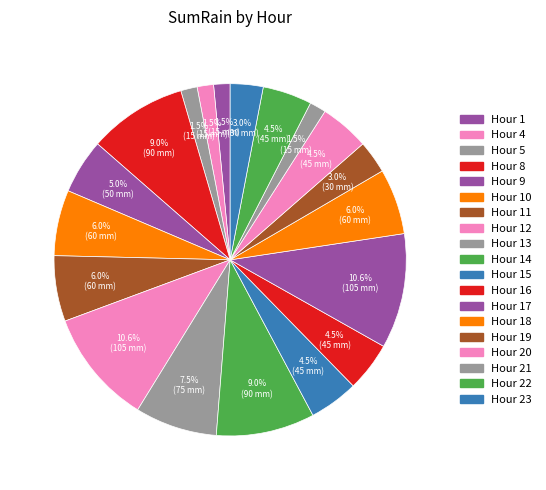

Is there any slice that represents more than half of the pie?

No